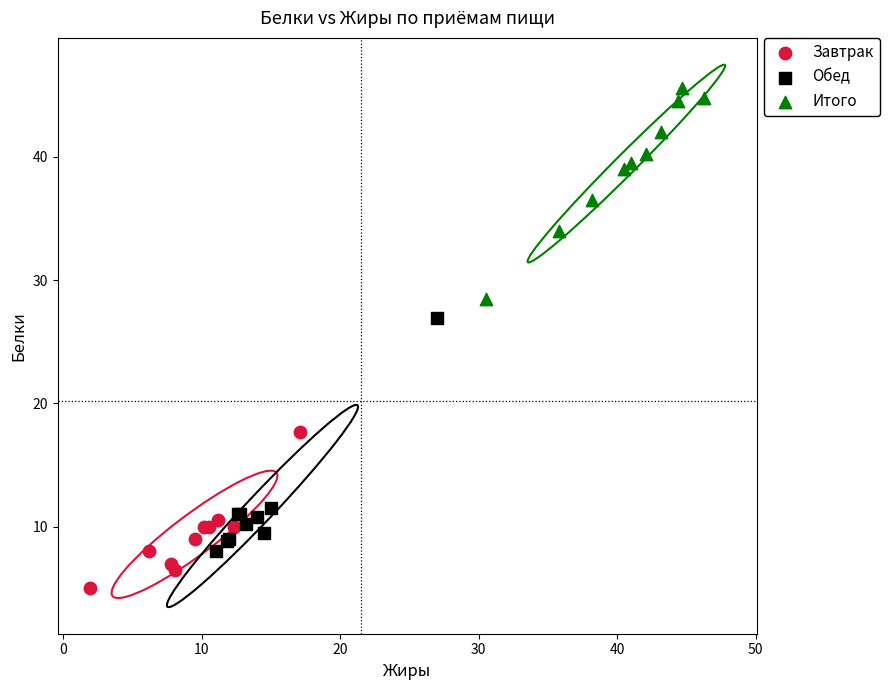

Which series reaches the minimum Y coordinate?

Завтрак